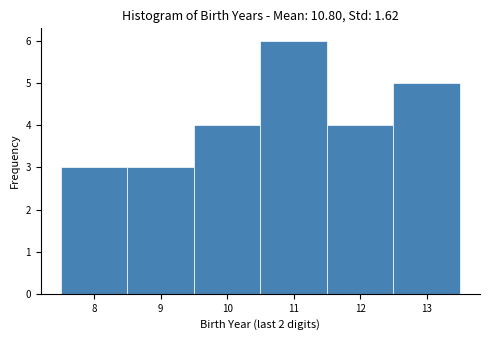

Reading left to right, transcribe this chart: for each bar, give the range it covers on the x-axis and its height. The values are not printed on the chart, so give them approximately, as read against the axis.

7.5 to 8.5: 3
8.5 to 9.5: 3
9.5 to 10.5: 4
10.5 to 11.5: 6
11.5 to 12.5: 4
12.5 to 13.5: 5